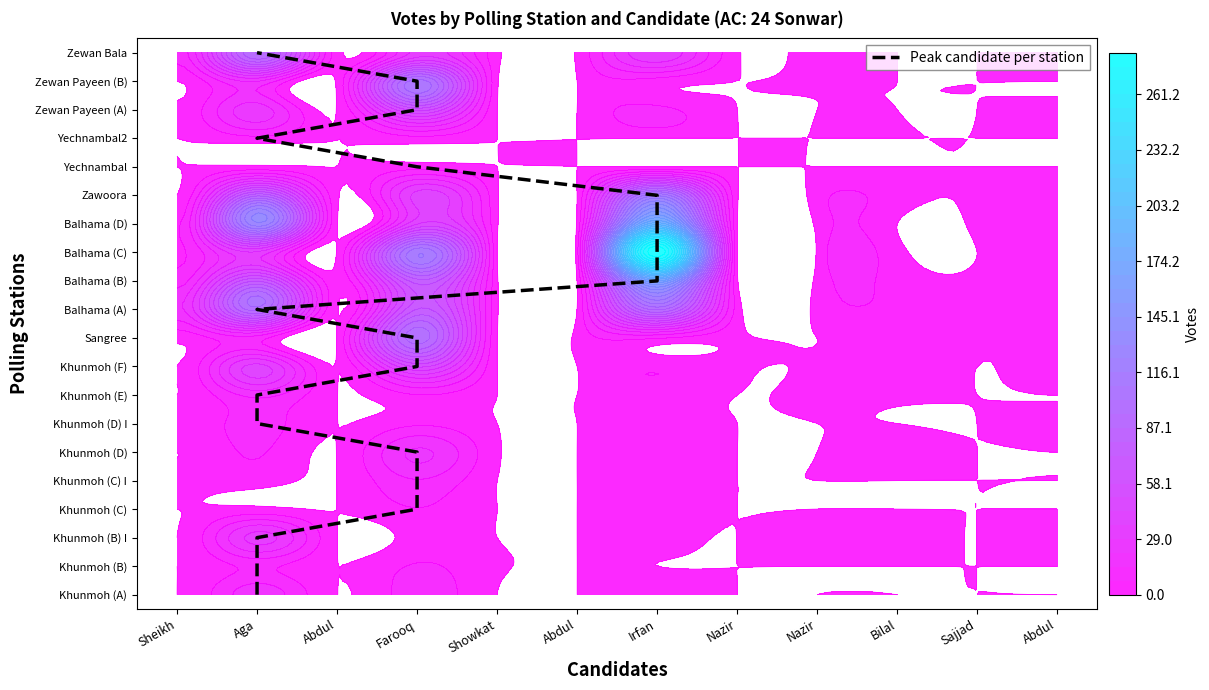

What is the sum of all values?

190